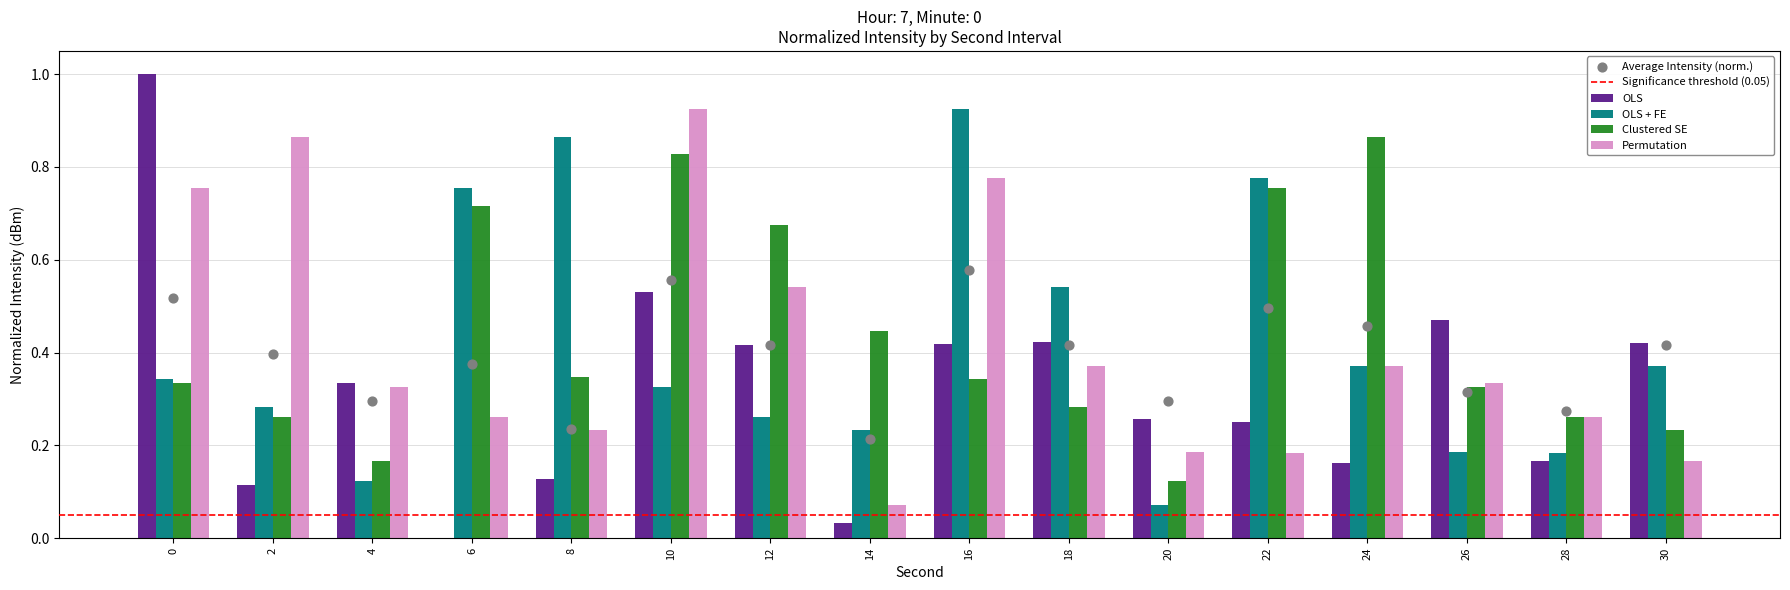

What are all the series names shown in the legend?

OLS, OLS + FE, Clustered SE, Permutation